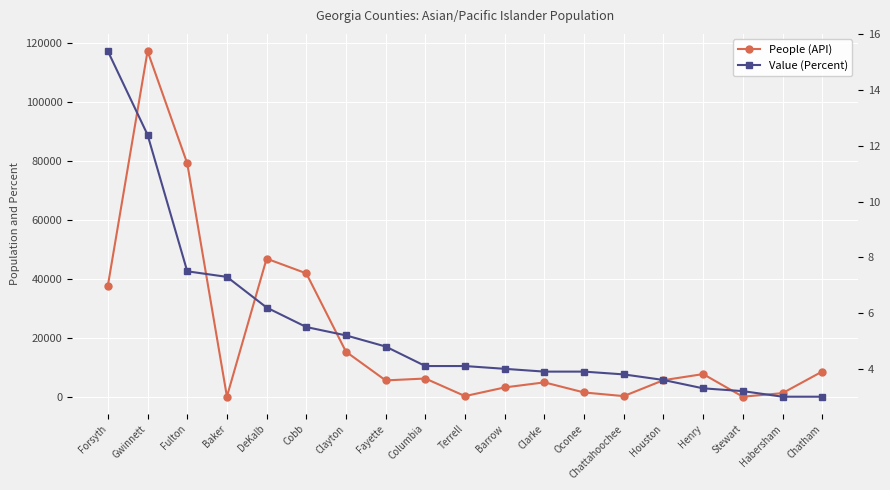

Which series has the largest total across all categories?

People (API)